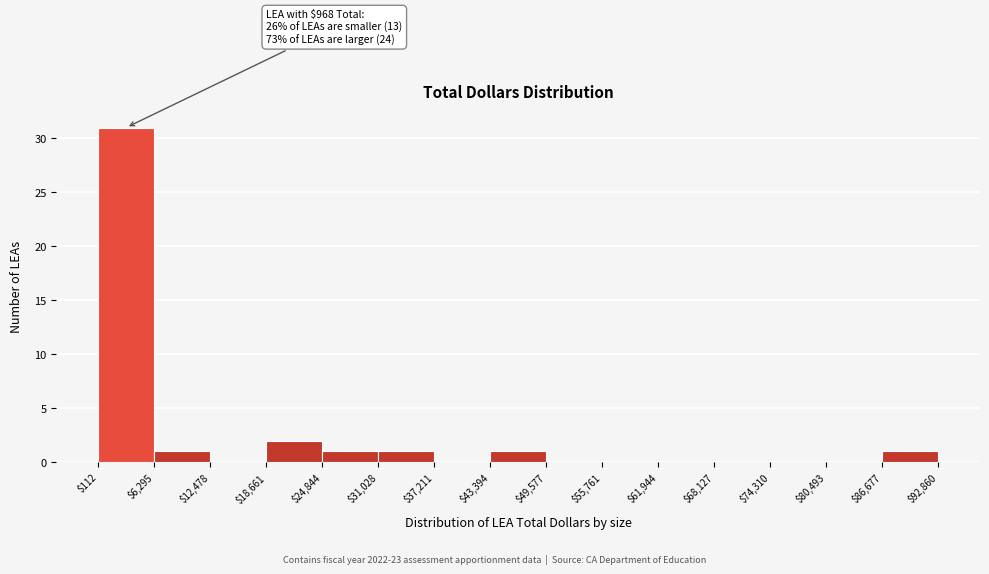

Over which range of the x-axis is the bar tallest?

$112 to $6,295